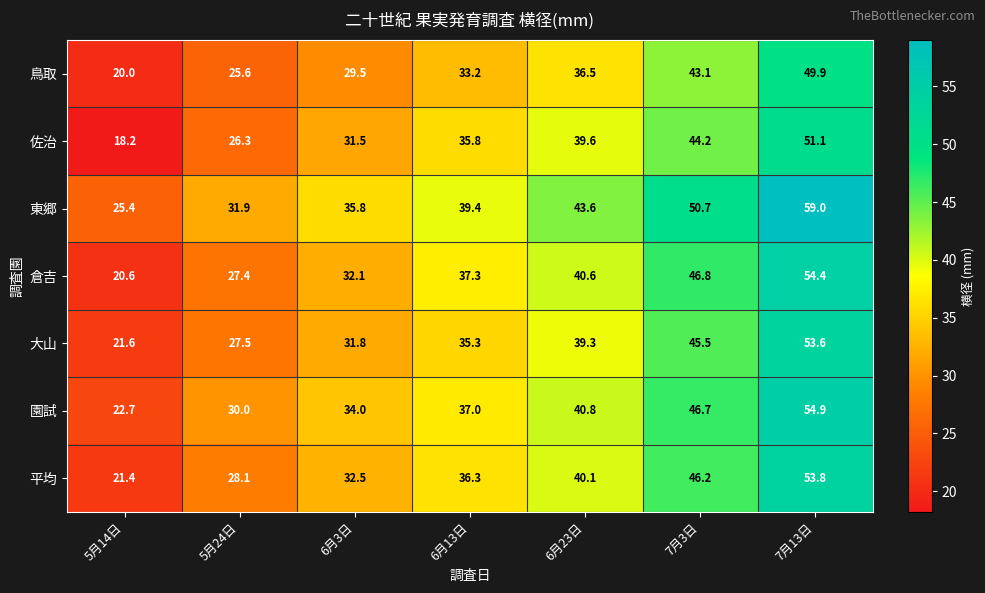

At which label is 東郷 closest to 42?

6月23日